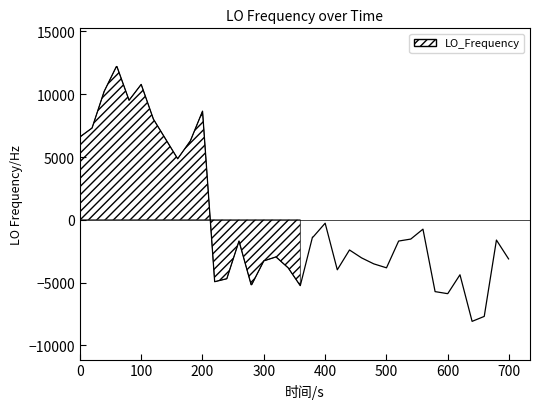

What is the greatest value displayed?

12204.9